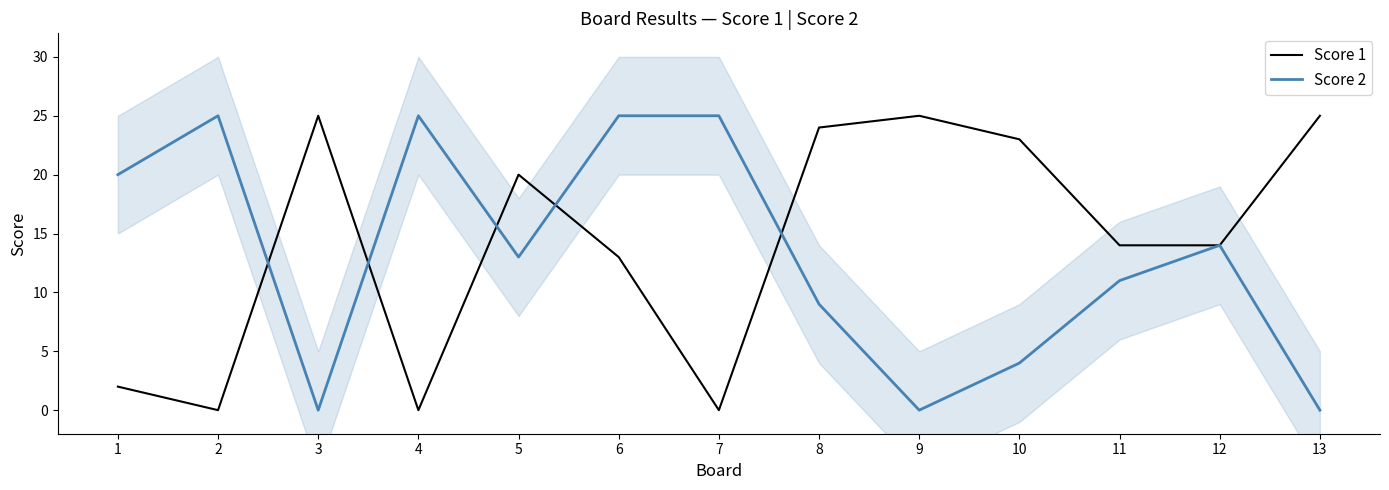

What is the value of the Score 1 point at the 9th from the left?

25